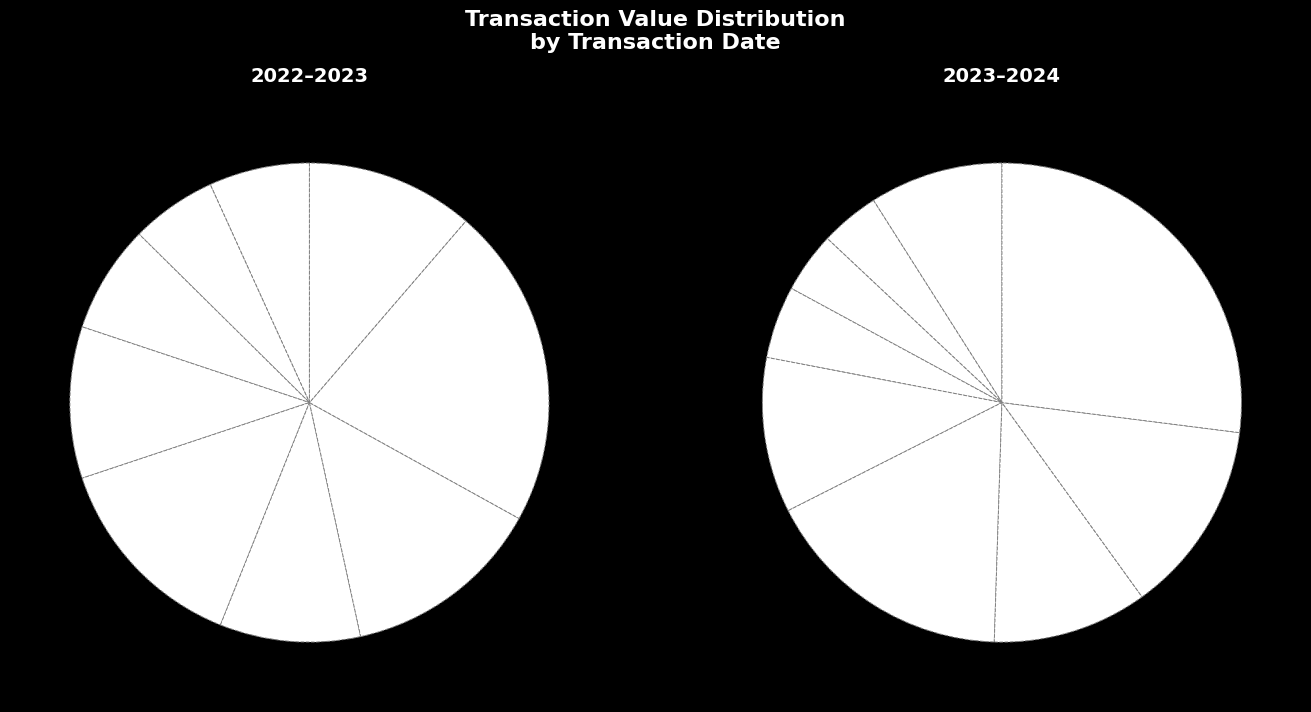

Is 2022-04-14 the majority of the pie?

No